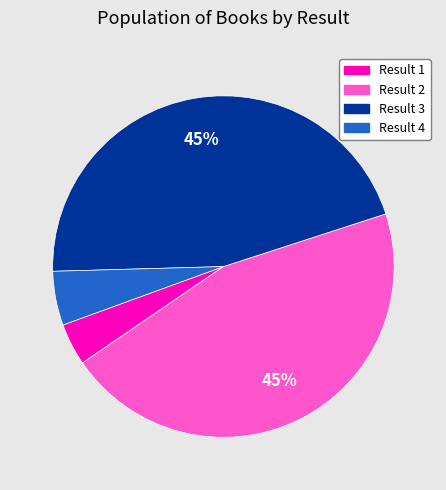

What is the smallest slice in the pie chart?

Result 1